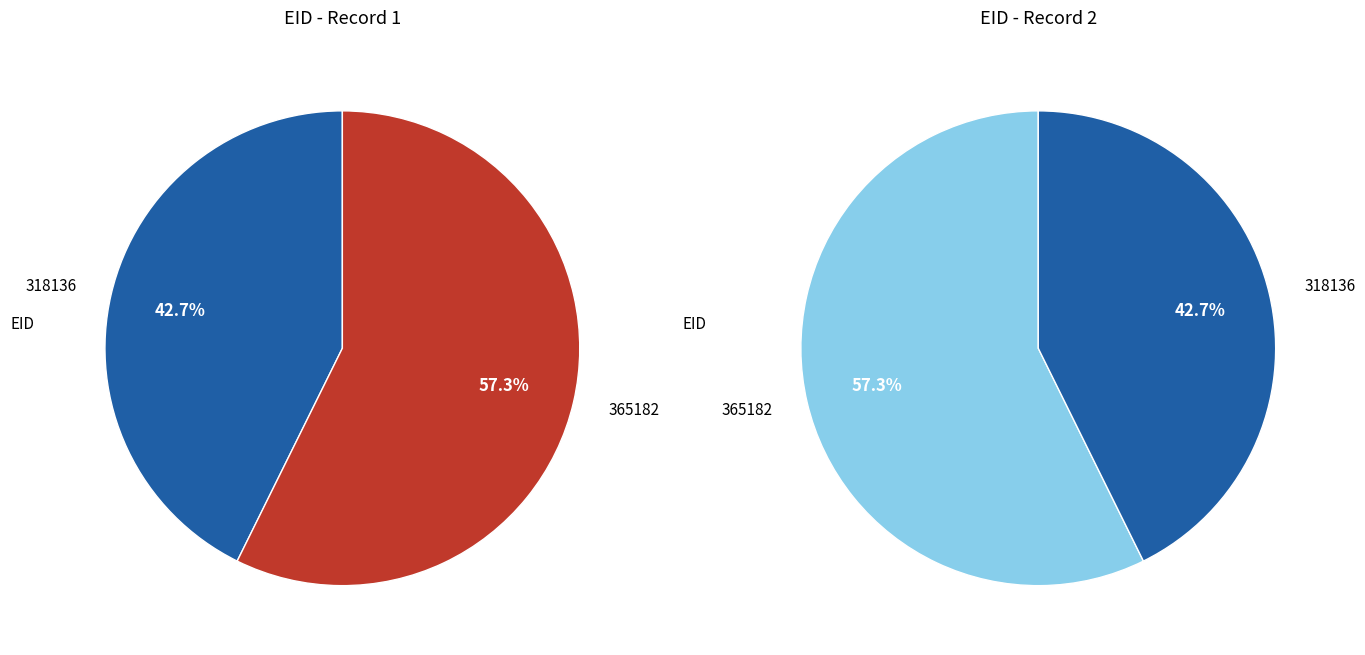

Combined, do 318136 and 365182 account for over 50%?

Yes